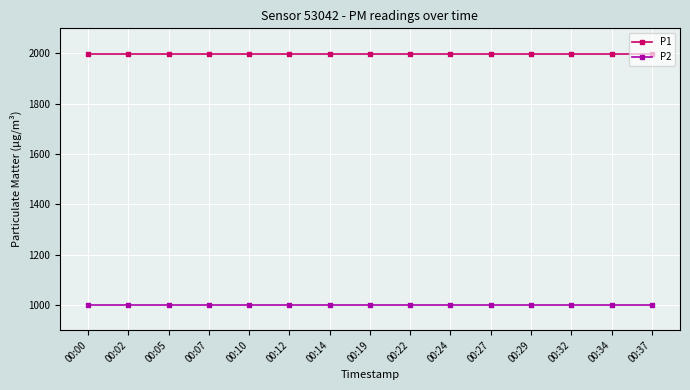

What is the approximate value of P1 at 00:34?

1999.9